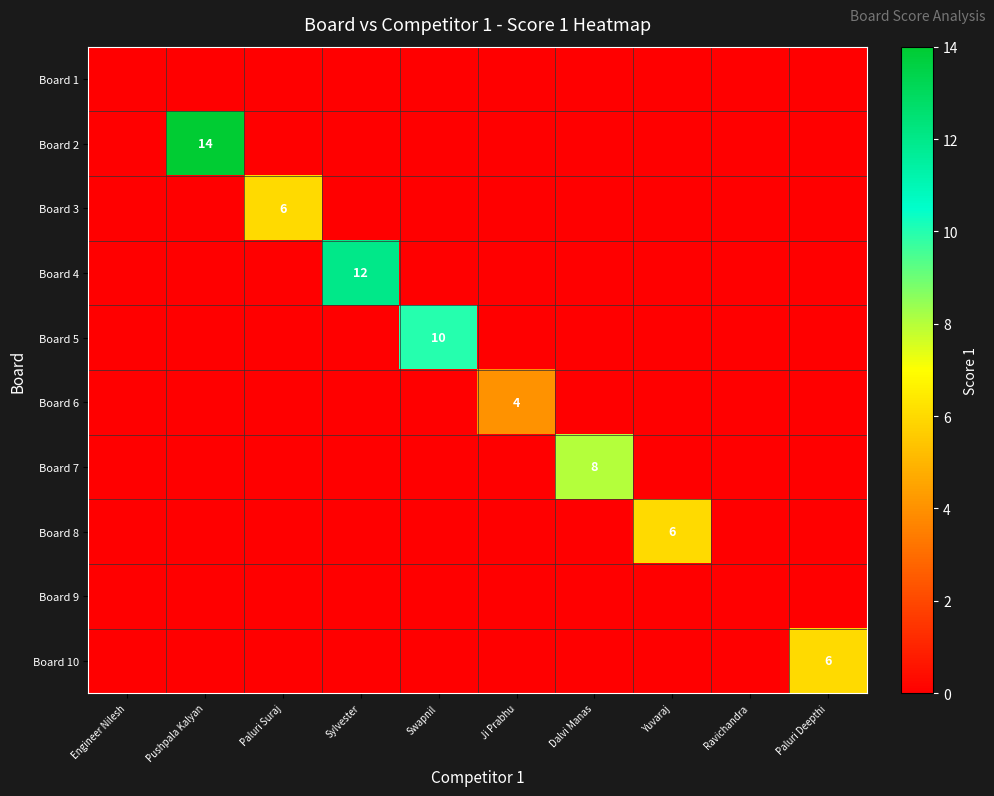

The value of Board 8 at Dalvi Manas is 0. True or false?

True